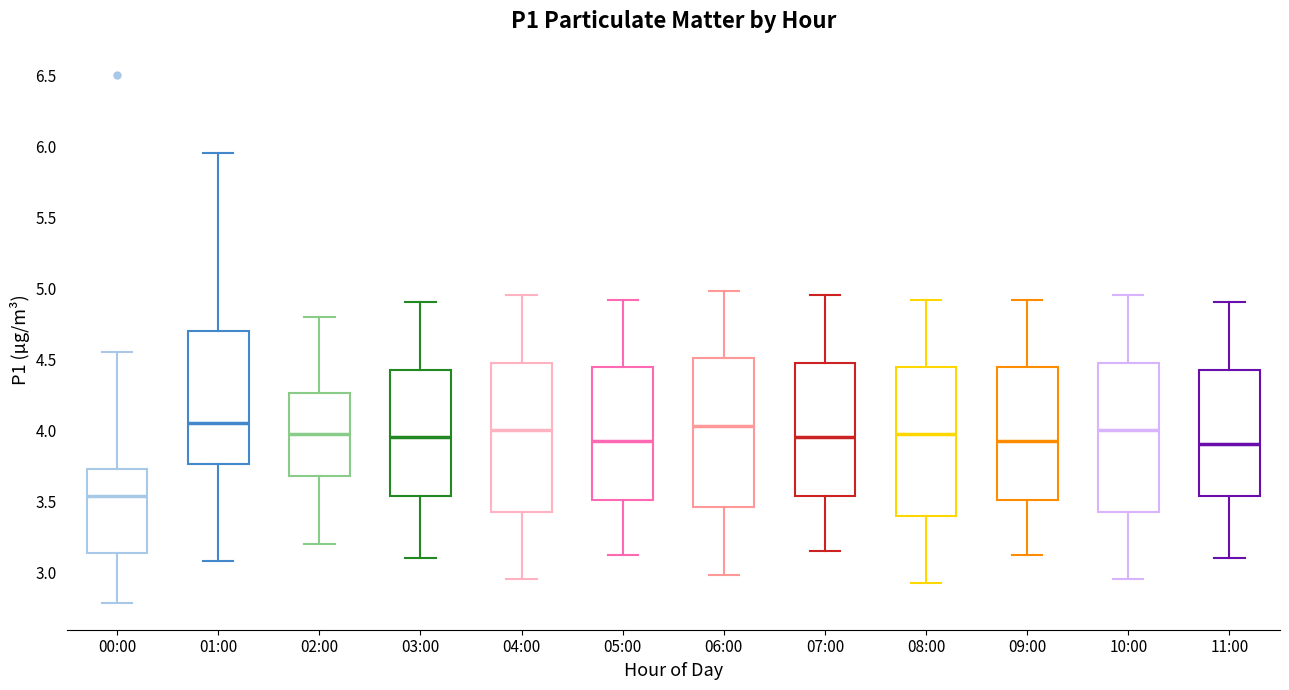

Where is the lower edge of the box for 11:00 on the y-axis? The values are not printed on the chart, so give them approximately, as read against the axis.

3.55